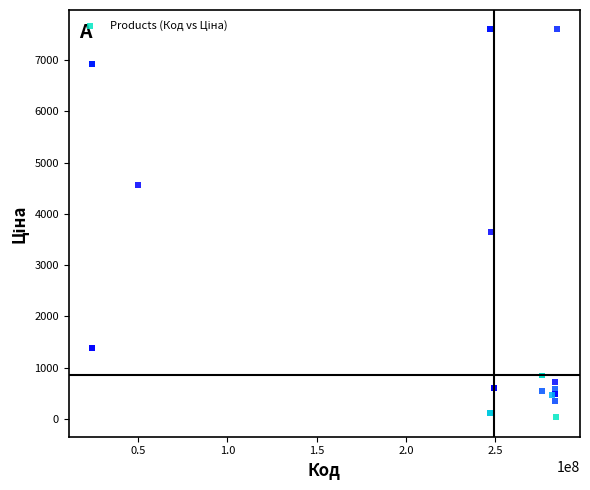

What Y value in the scatter plot is closest to 3814?

3646.5